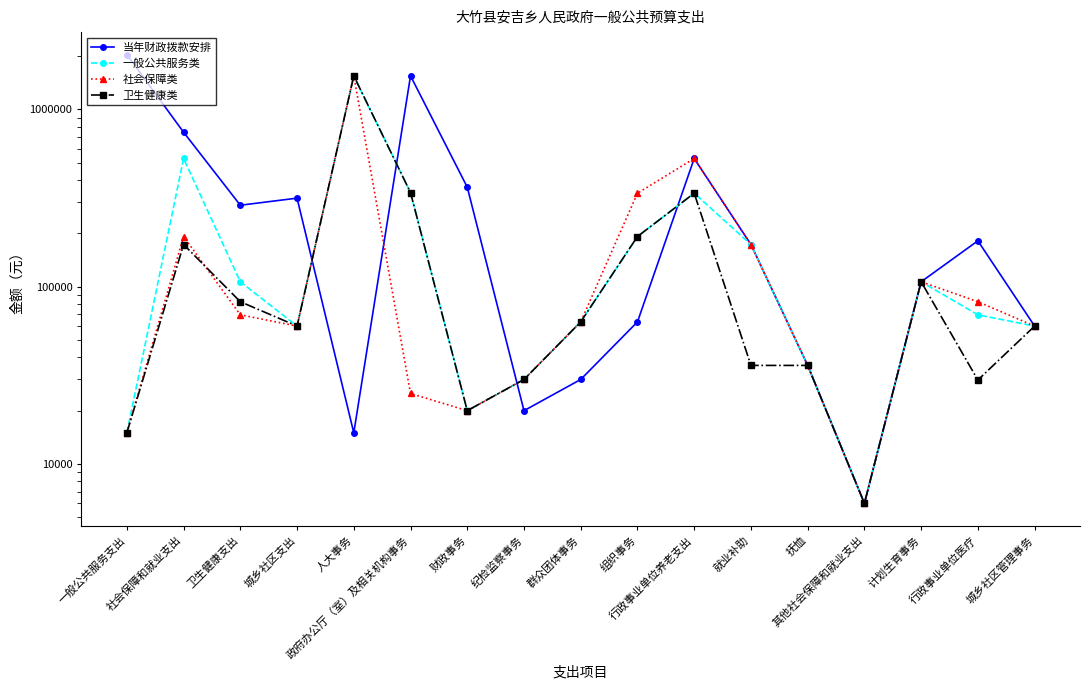

True or false: 卫生健康类 and 一般公共服务类 intersect in this chart.

False